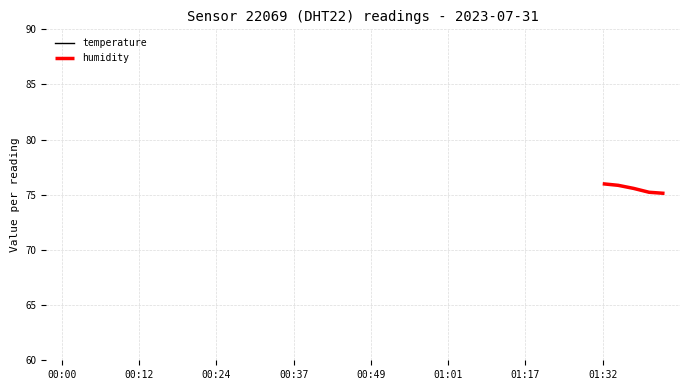

What is the label of the 39th point from the right?

00:02